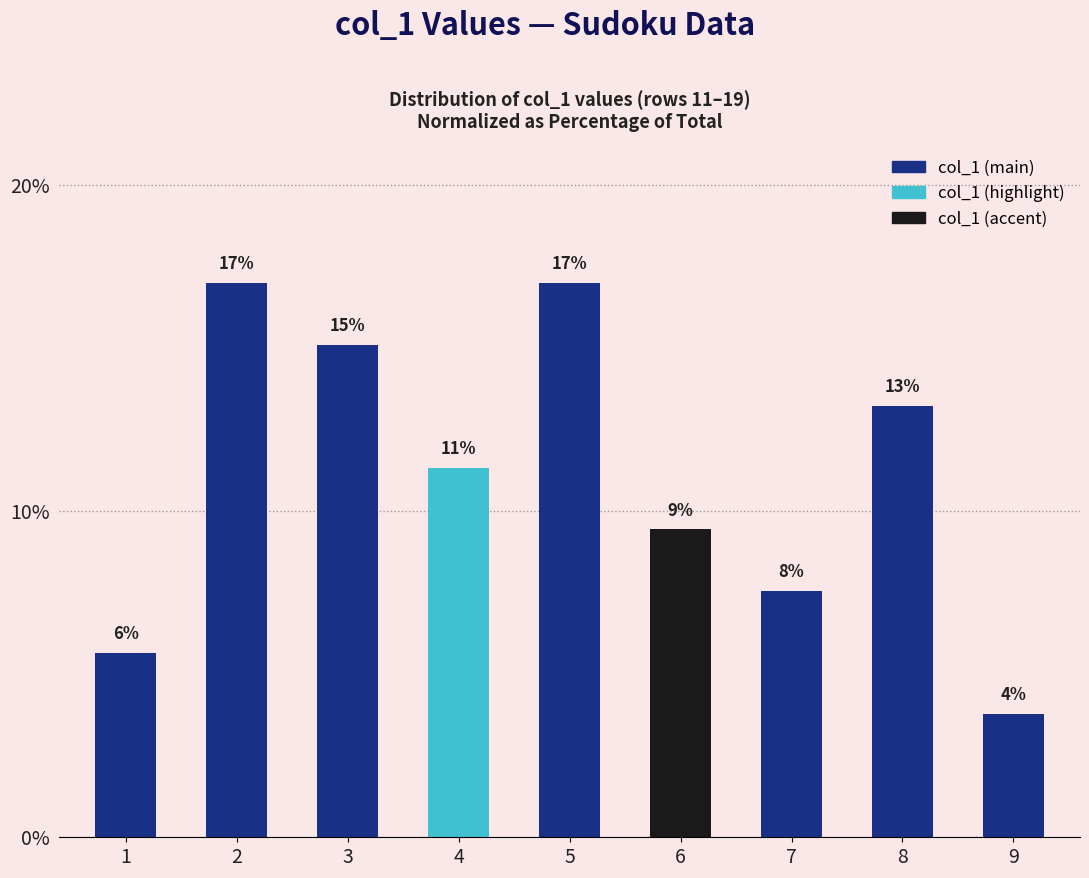

What is the smallest value displayed?

3.8